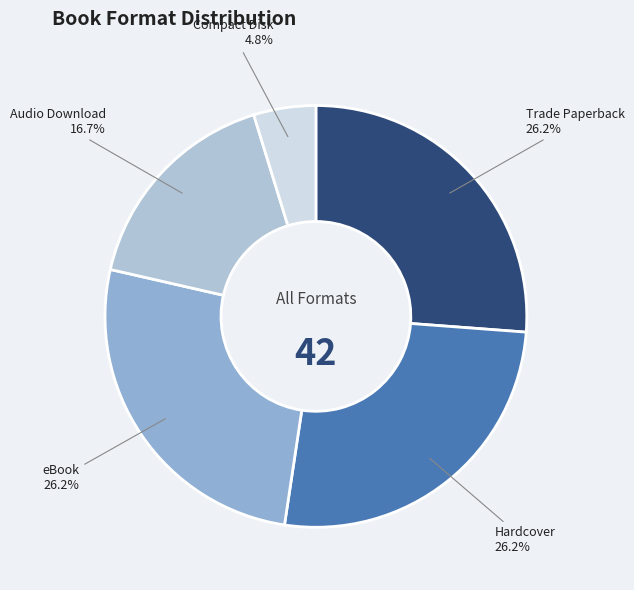

To the nearest percent, what is the difference between the largest and smallest slice percentages?

21%